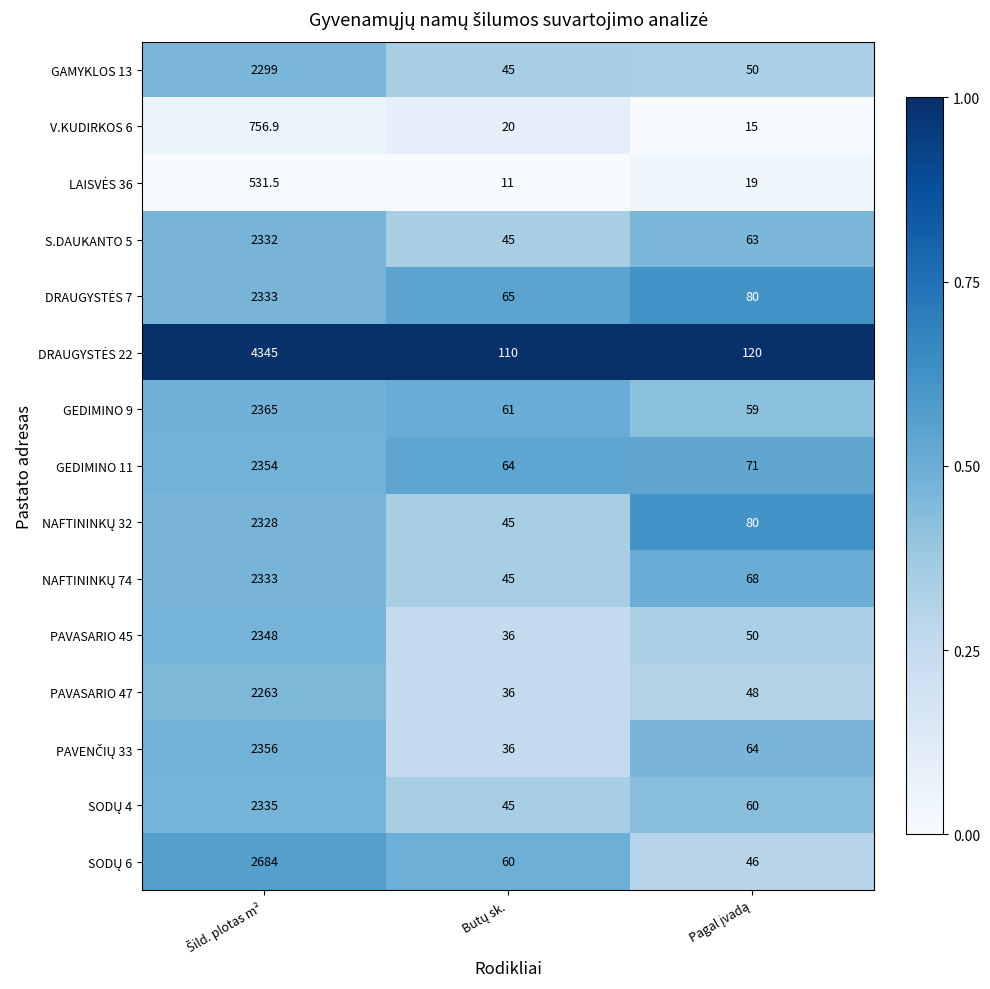

What is the average value of the S.DAUKANTO 5 series?

813.3